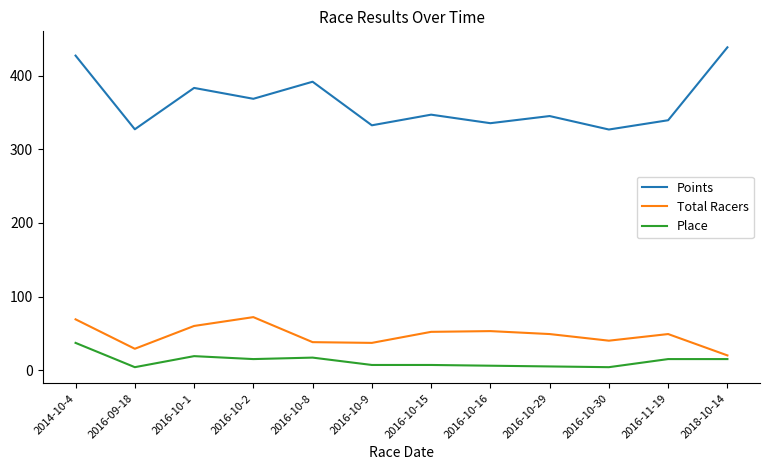

What is the minimum value shown in the chart?

4.0